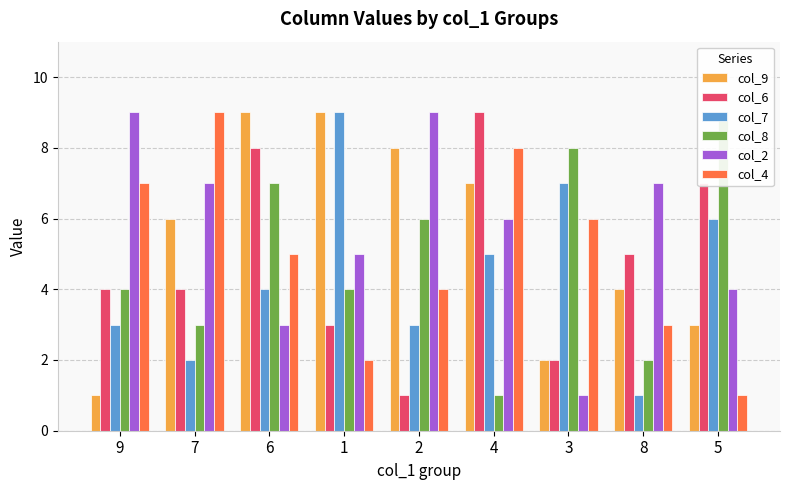

What position from the left is 9?

1